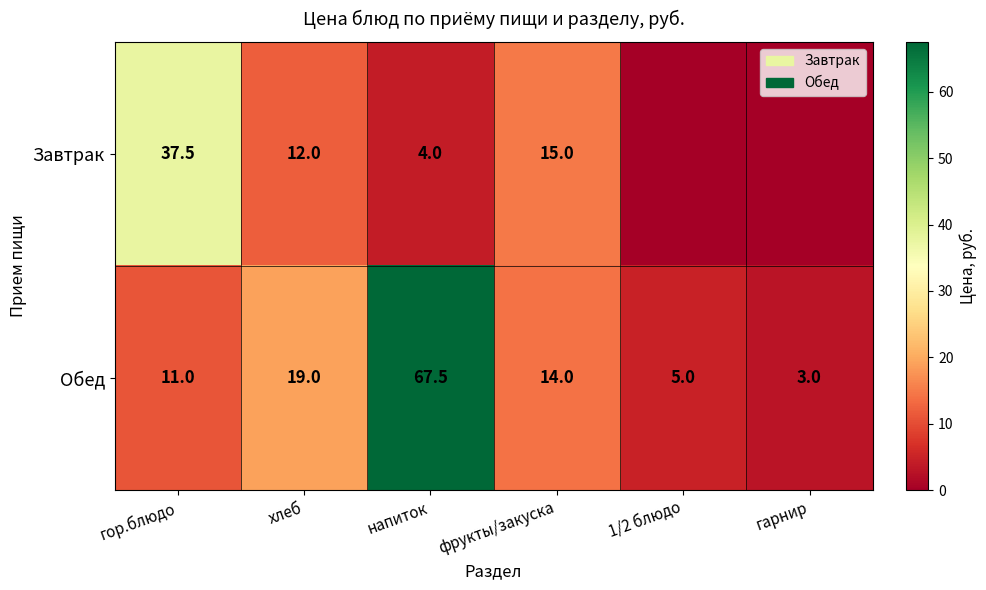

Which series changed the most between напиток and фрукты/закуска?

Обед